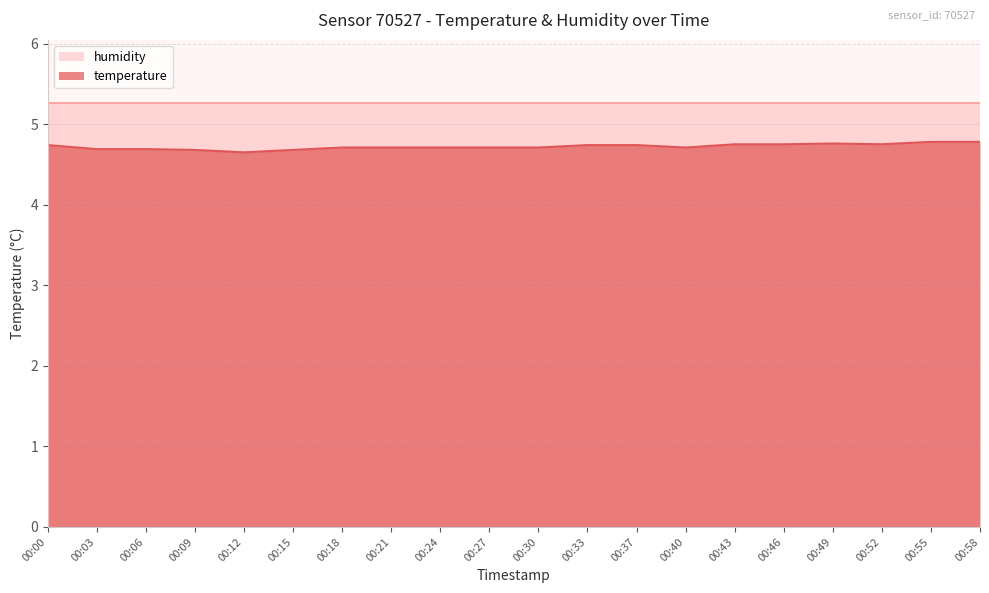

Which label corresponds to the largest value in the chart?

00:55